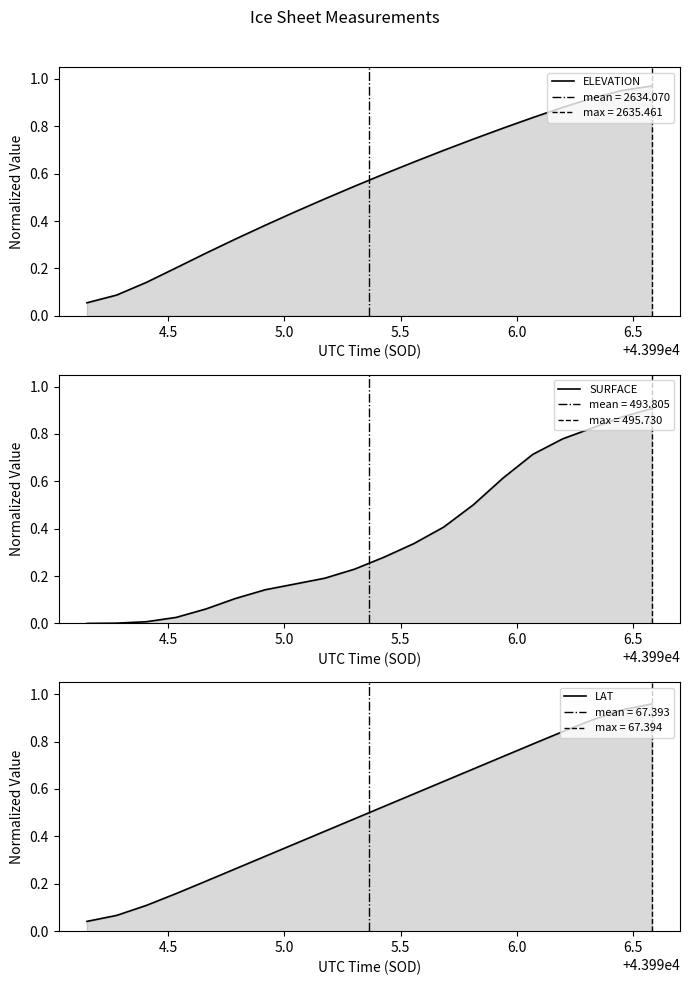

The value of SURFACE at 19 is 0.4. True or false?

False